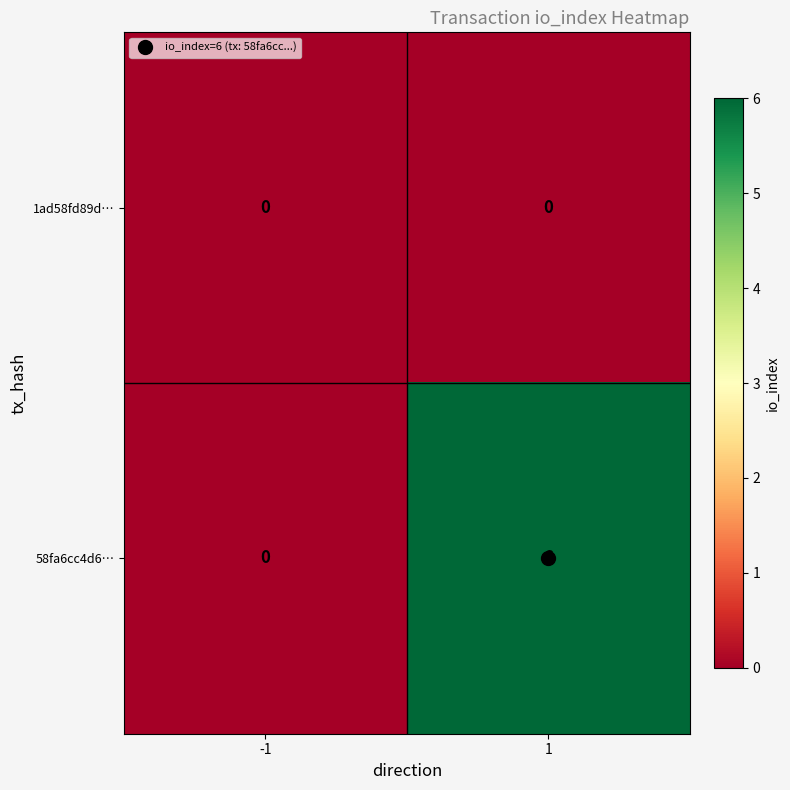

What is the total value across all series at 1?

6